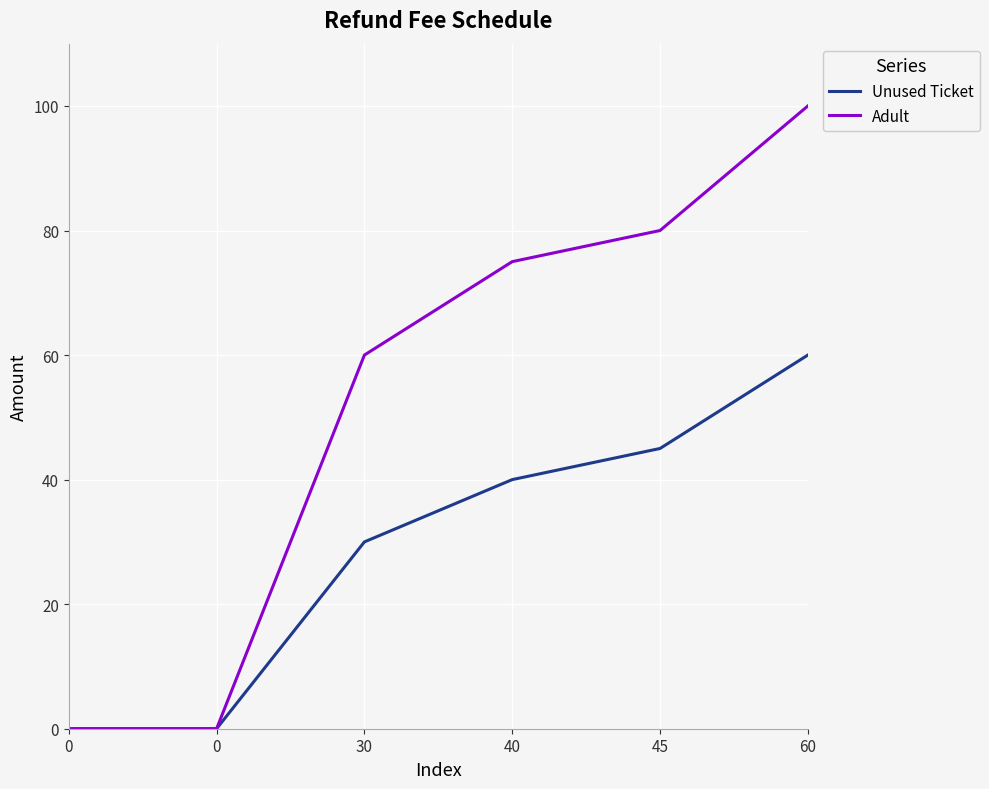

List the labels in order of Adult value, smallest first.

0, 0, 30, 40, 45, 60